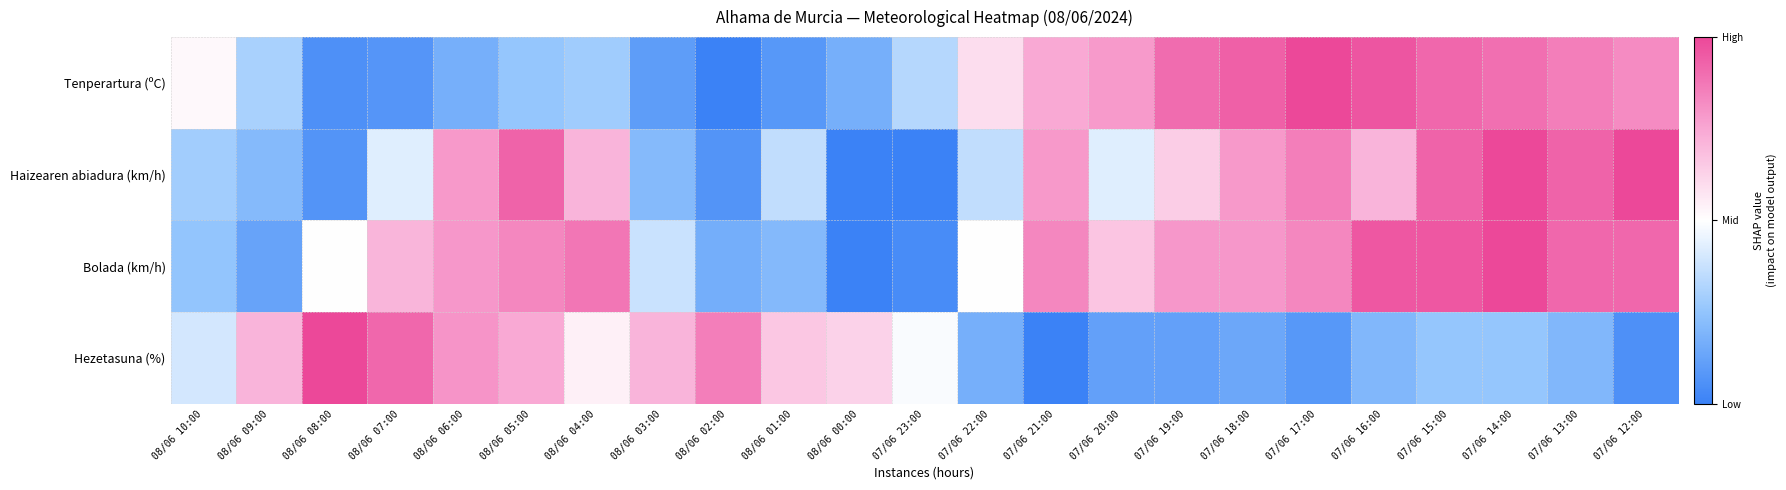

What is the smallest value displayed?

-1.0